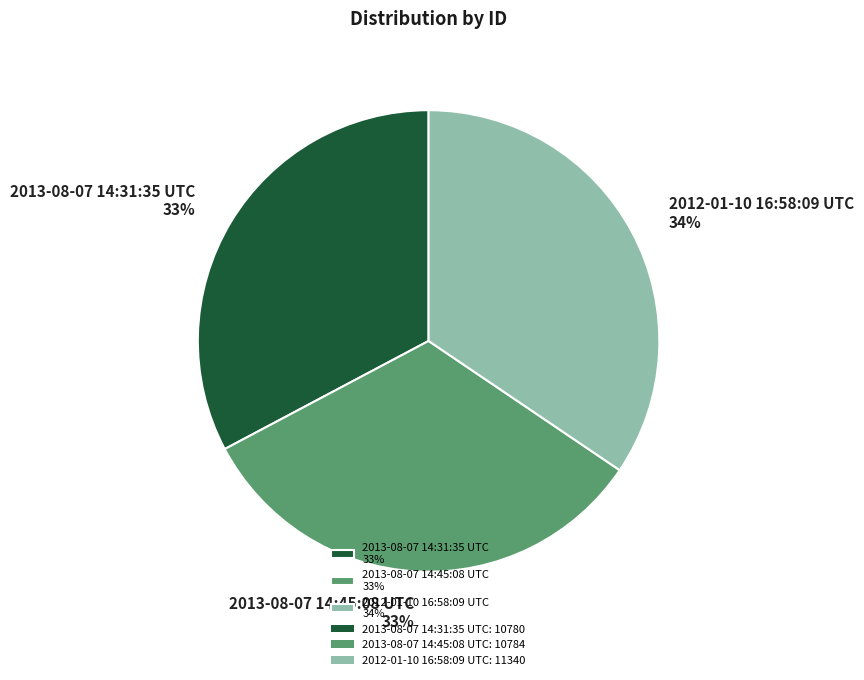

Which slice is the largest?

2012-01-10 16:58:09 UTC